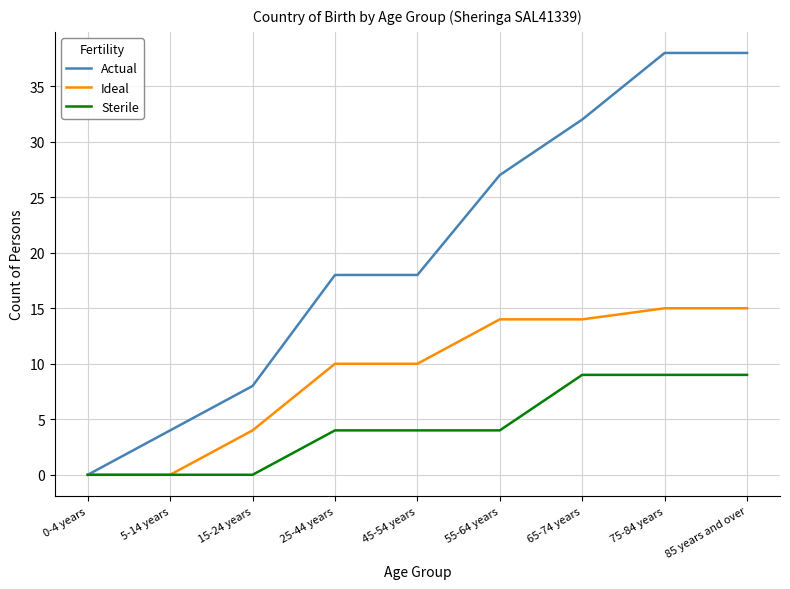

The Sterile series shows 4 at 25-44 years. True or false?

True